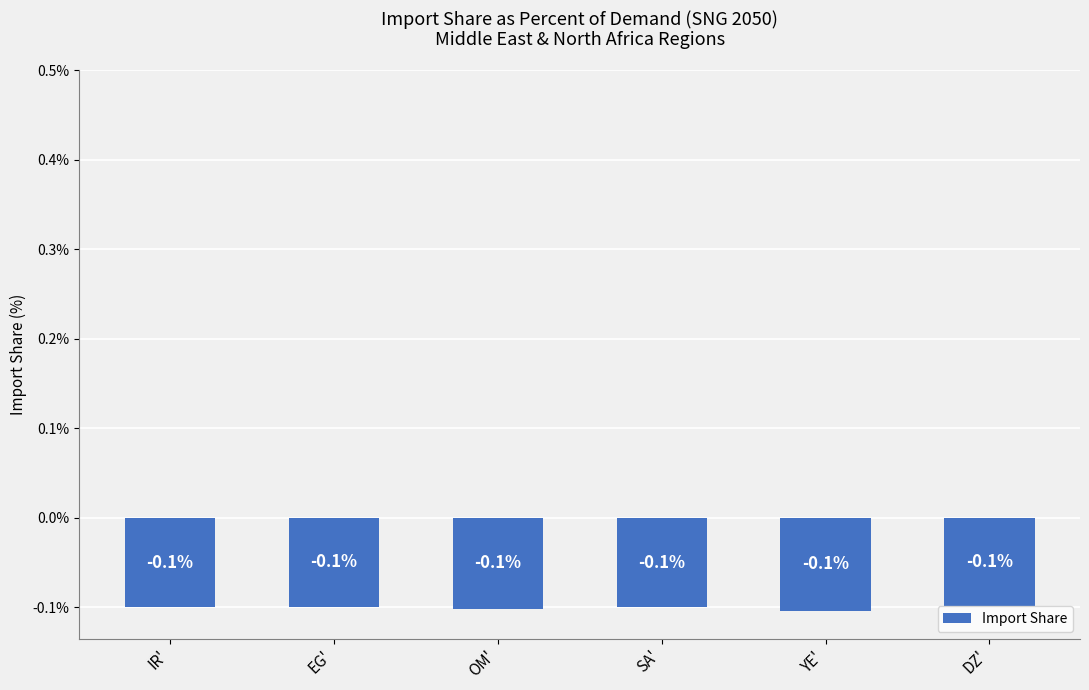

Is it true that the value at IR' is -0.1?

True